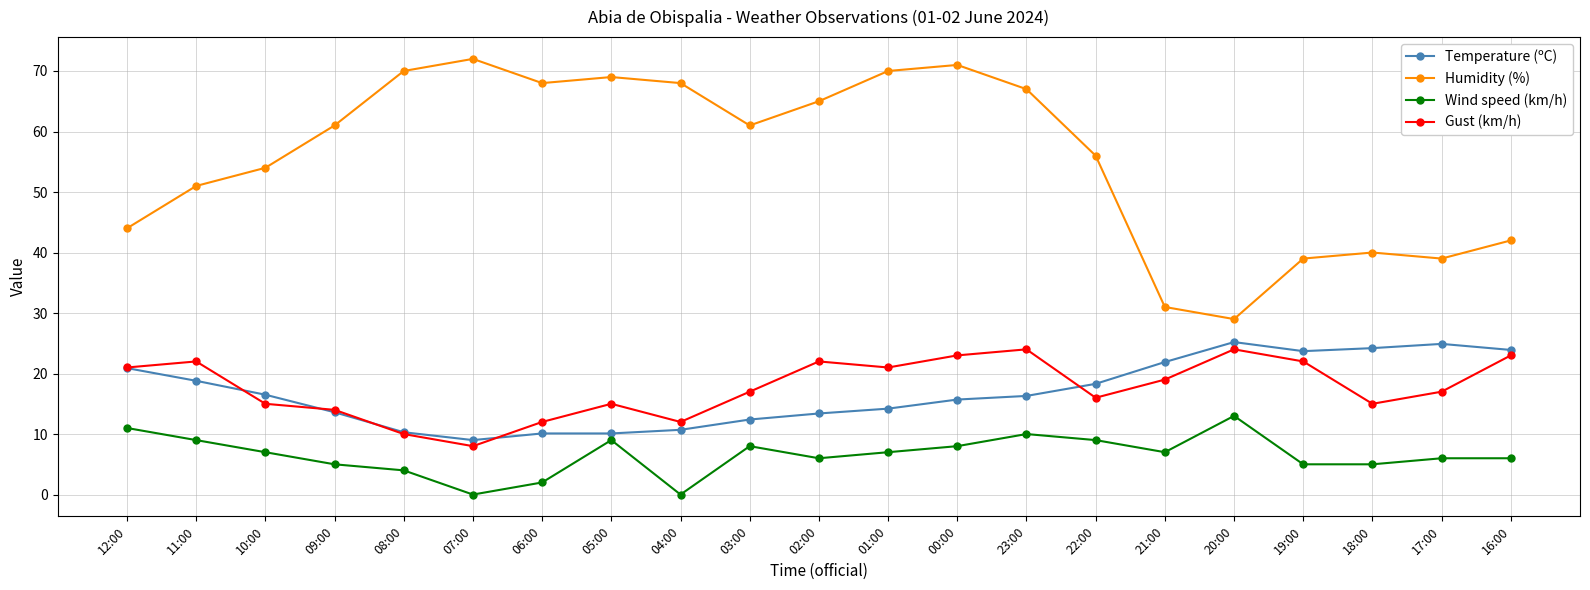

True or false: Temperature (ºC) and Humidity (%) cross at least once.

False